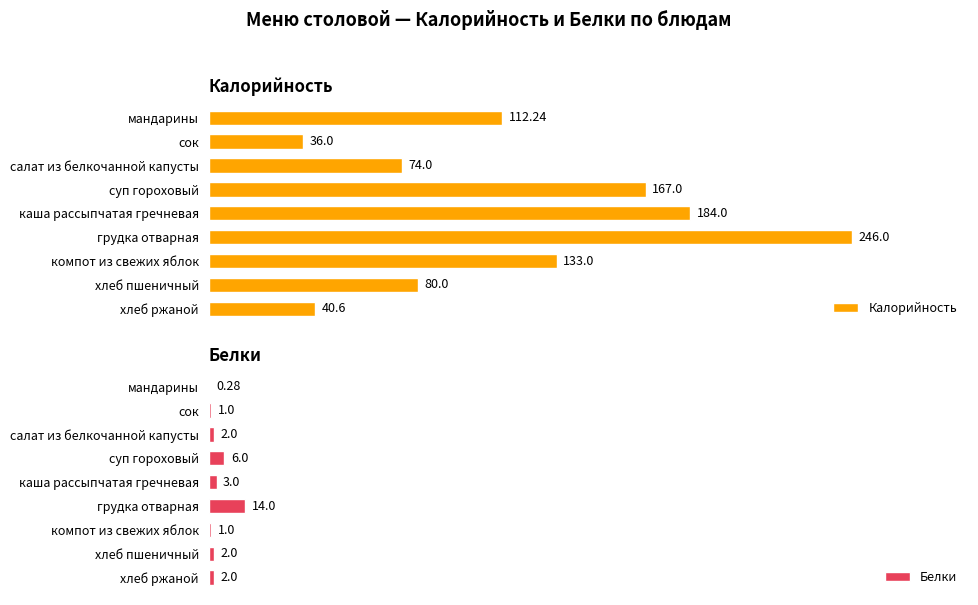

Rank the categories by Калорийность value from lowest to highest.

сок, хлеб ржаной, салат из белкочанной капусты, хлеб пшеничный, мандарины, компот из свежих яблок, суп гороховый, каша рассыпчатая гречневая, грудка отварная